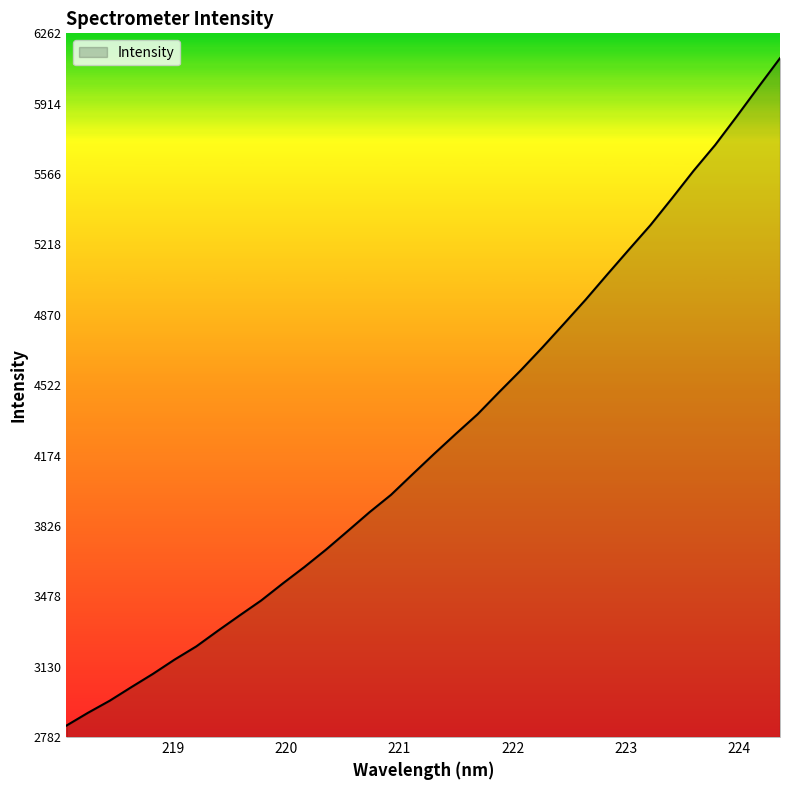

What is the smallest value displayed?

2838.9